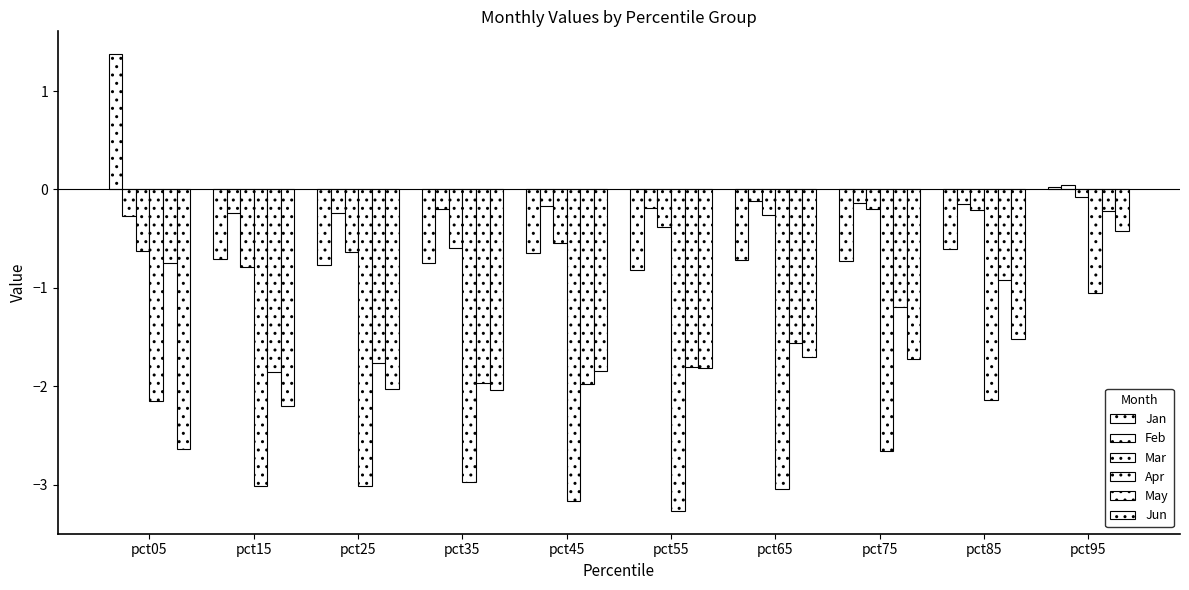

How many groups of bars are there?

10